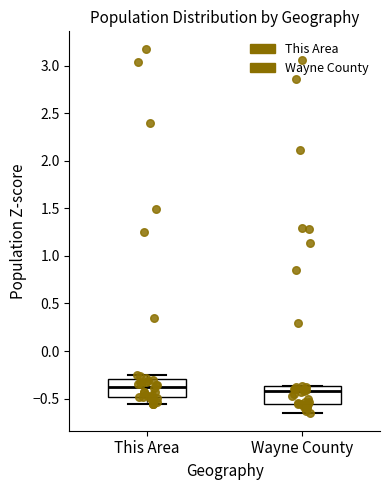

Which box has the highest median line?

This Area